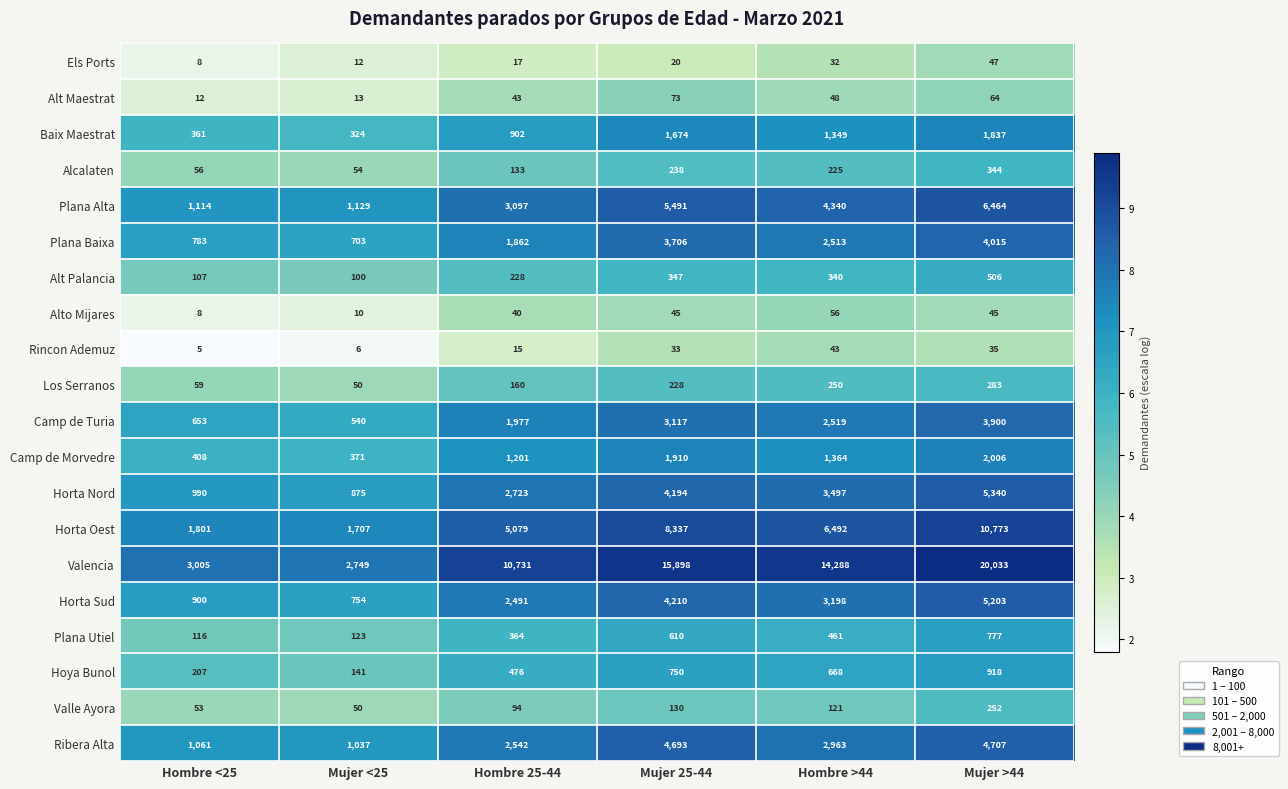

What is the maximum value for Hoya Bunol?

918